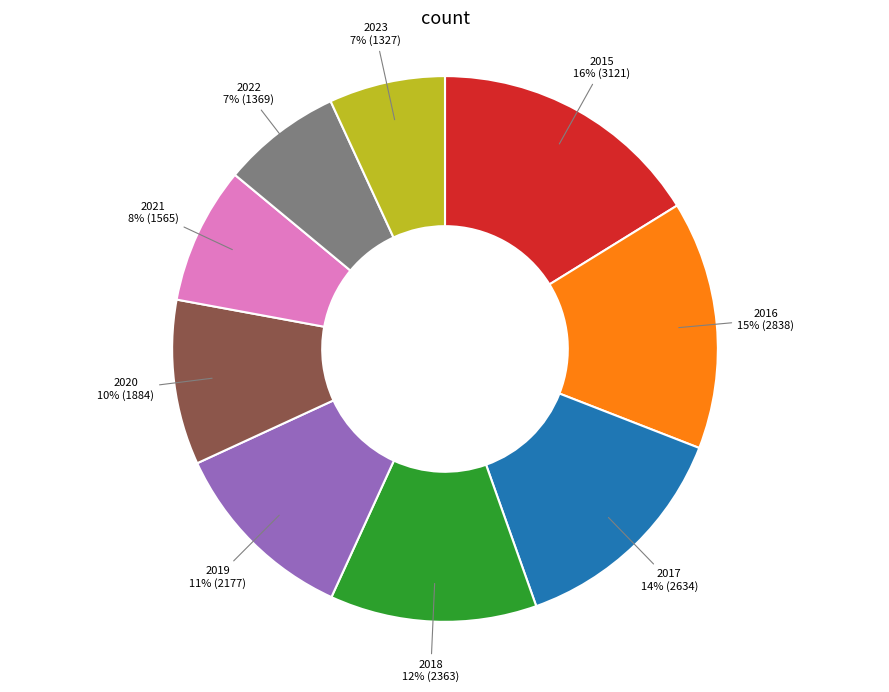

What percentage is the 2016 slice, to the nearest percent?

15%